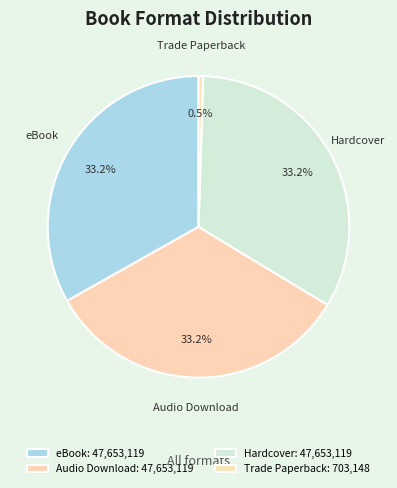

Count the number of slices in the pie.

4